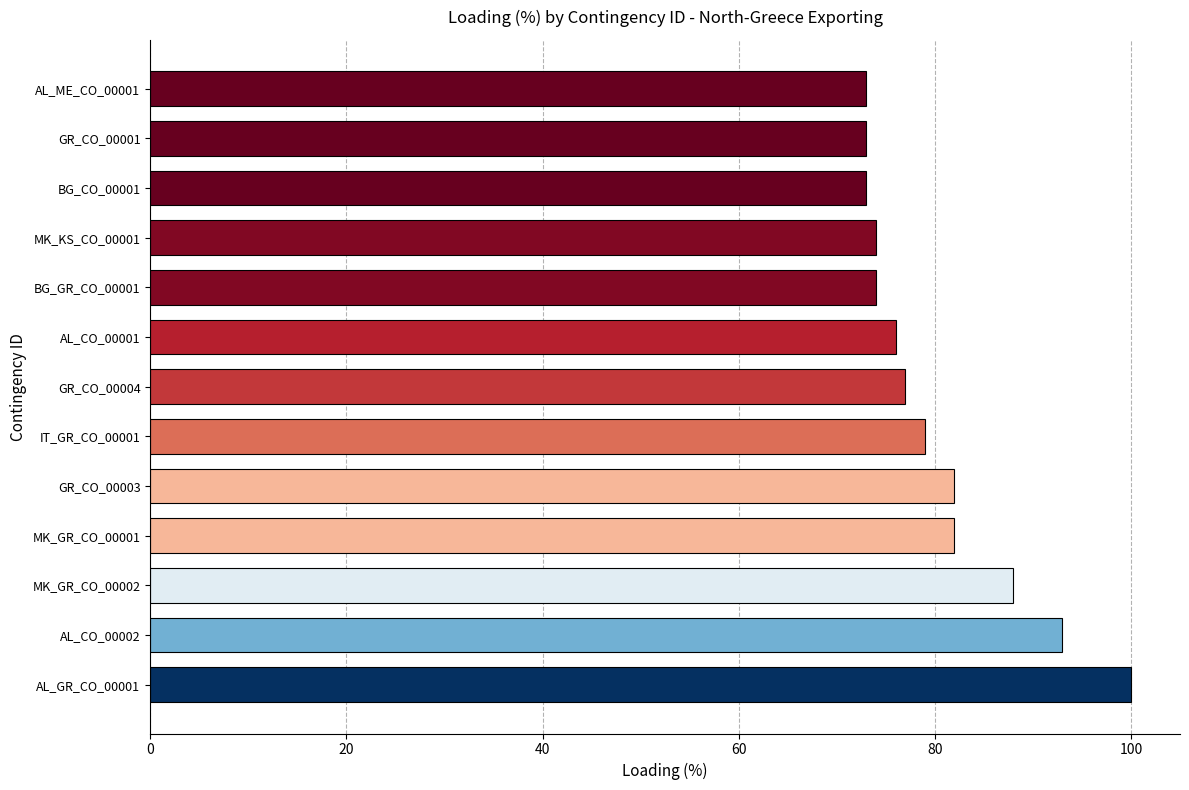

What is the sum of all values?

1044